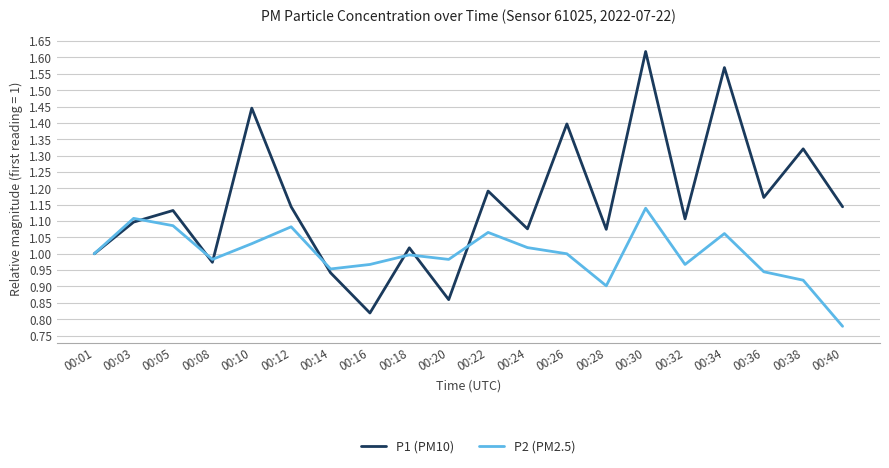

Which category has the lowest value across all series?

00:40